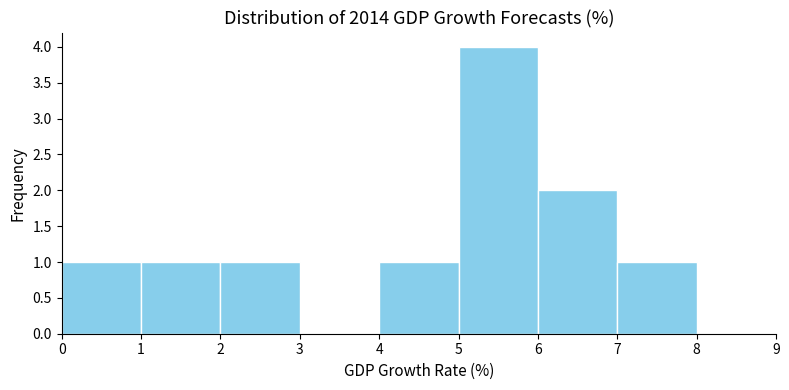

Reading left to right, list every bar in this chart as the range it spans on the x-axis followed by its height. The values are not printed on the chart, so give them approximately, as read against the axis.

0 to 1: 1
1 to 2: 1
2 to 3: 1
3 to 4: 0
4 to 5: 1
5 to 6: 4
6 to 7: 2
7 to 8: 1